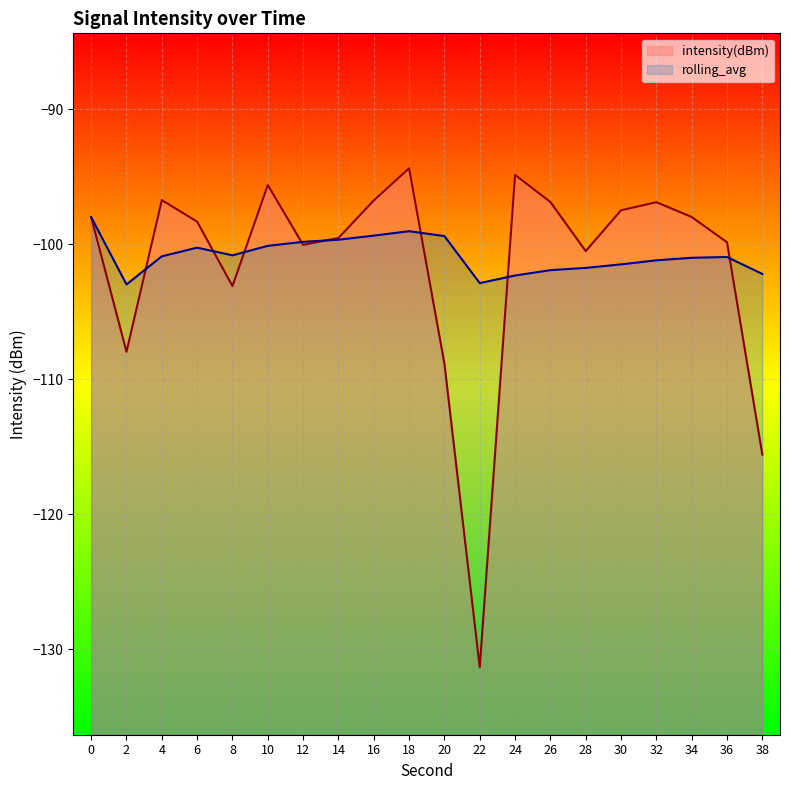

The intensity(dBm) series shows -97.5 at 30. True or false?

True